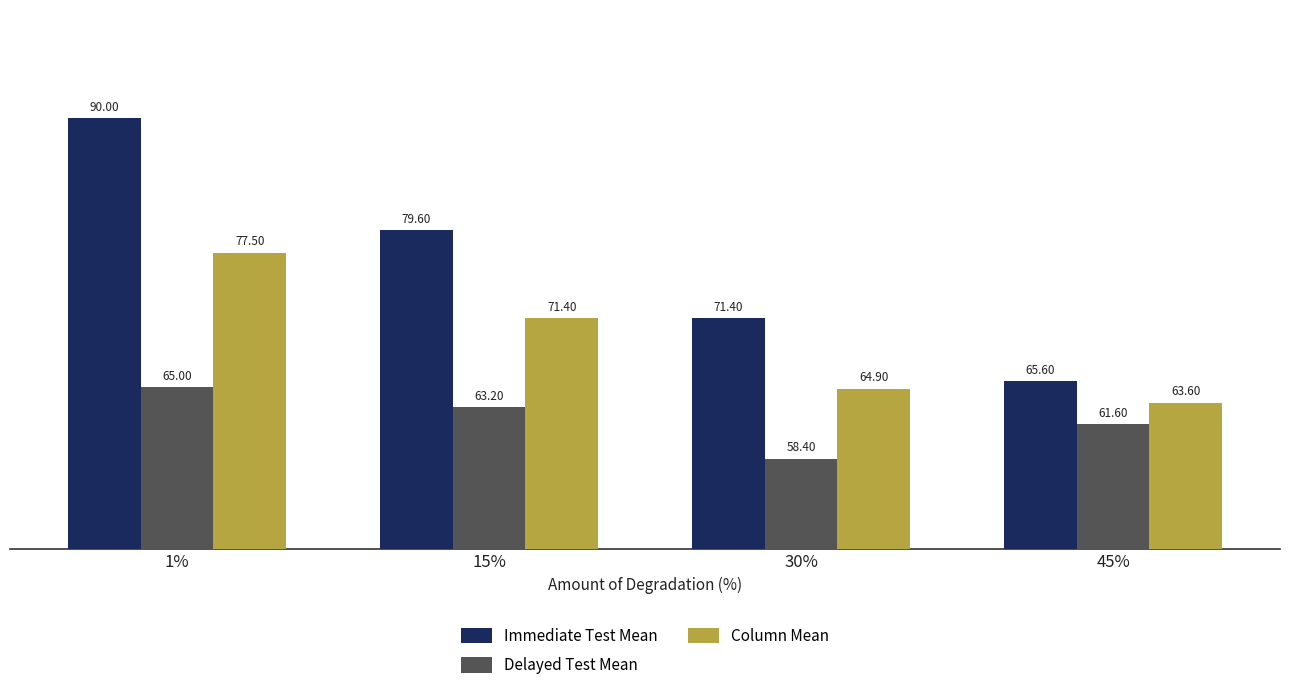

What is the difference between the maximum and minimum values in the Delayed Test Mean series?

6.6